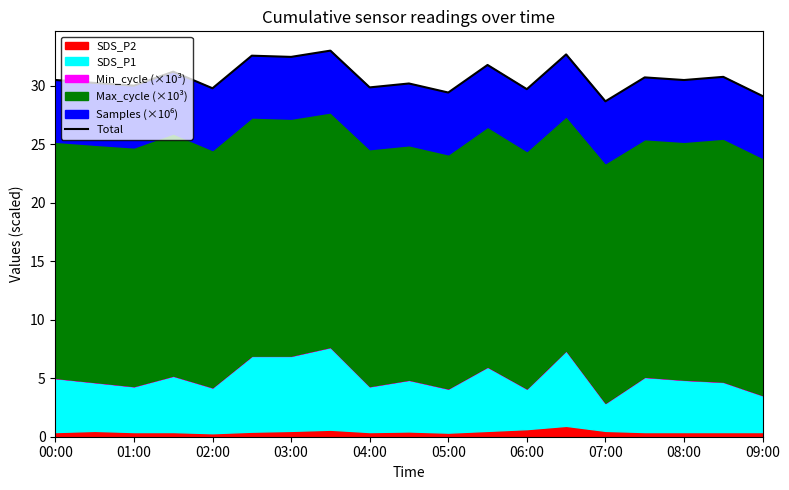

What is the difference between the second highest and minimum values?

4.0